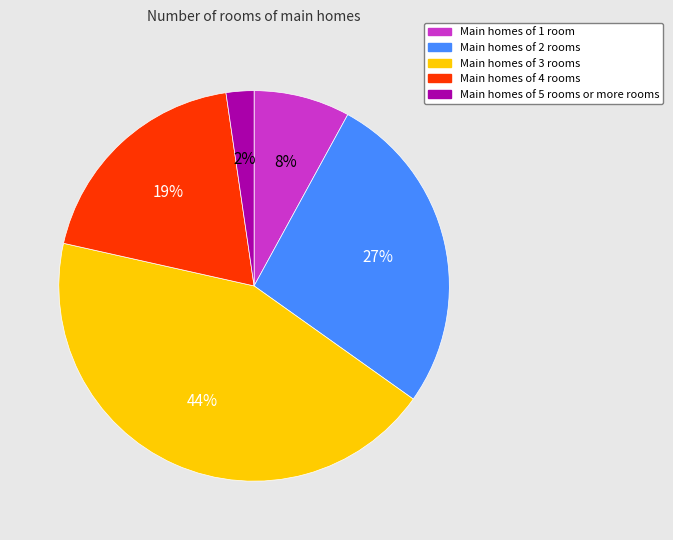

To the nearest percent, what is the average slice percentage?

20%